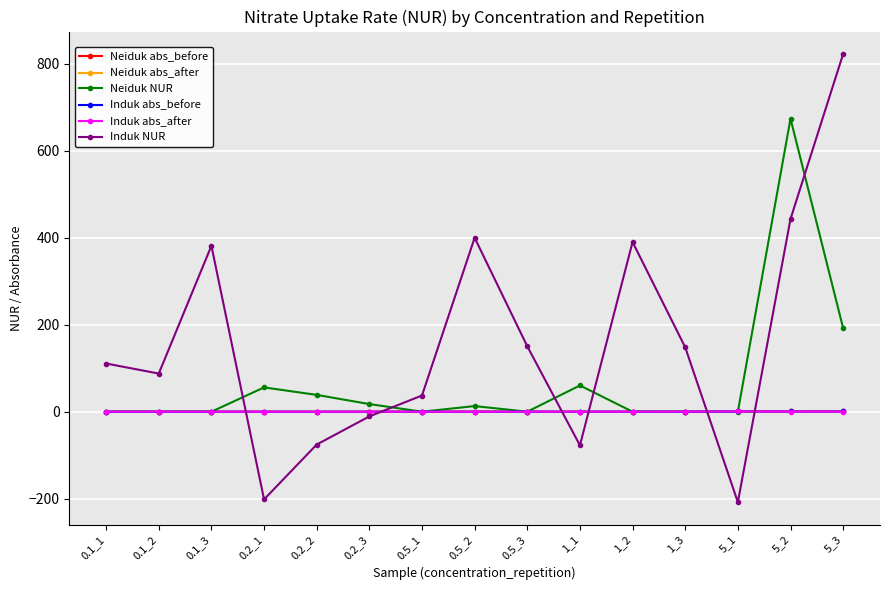

The value of Neiduk NUR at 5_2 is 673.6. True or false?

True